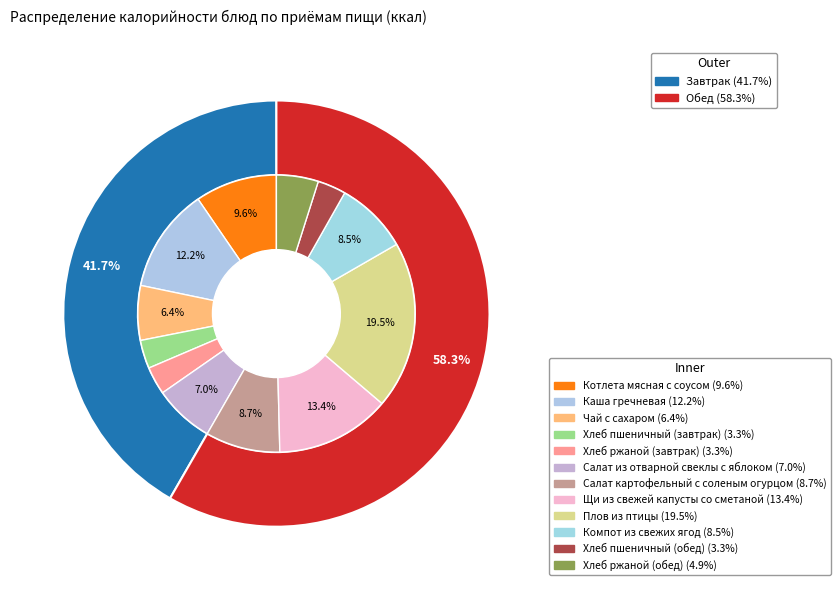

To the nearest percent, what percentage of the pie is Салат из отварной свеклы с яблоком?

7%